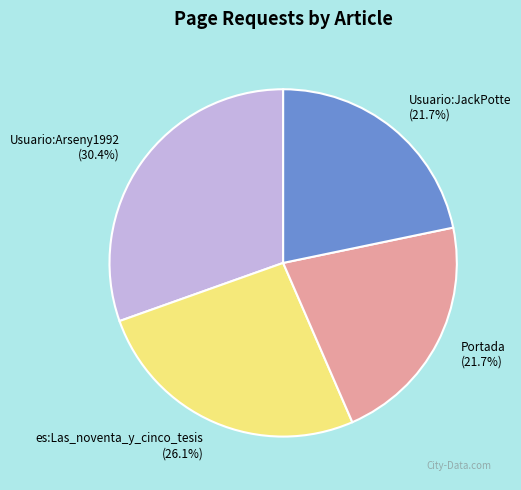

What percentage is NOT represented by Portada?

78.3%